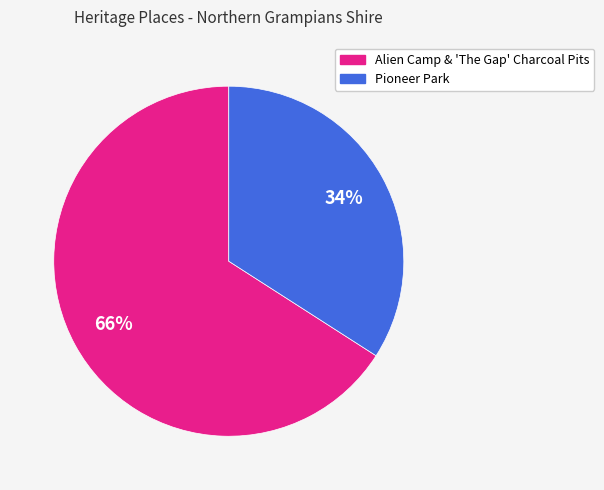

To the nearest percent, what is the average slice percentage?

50%